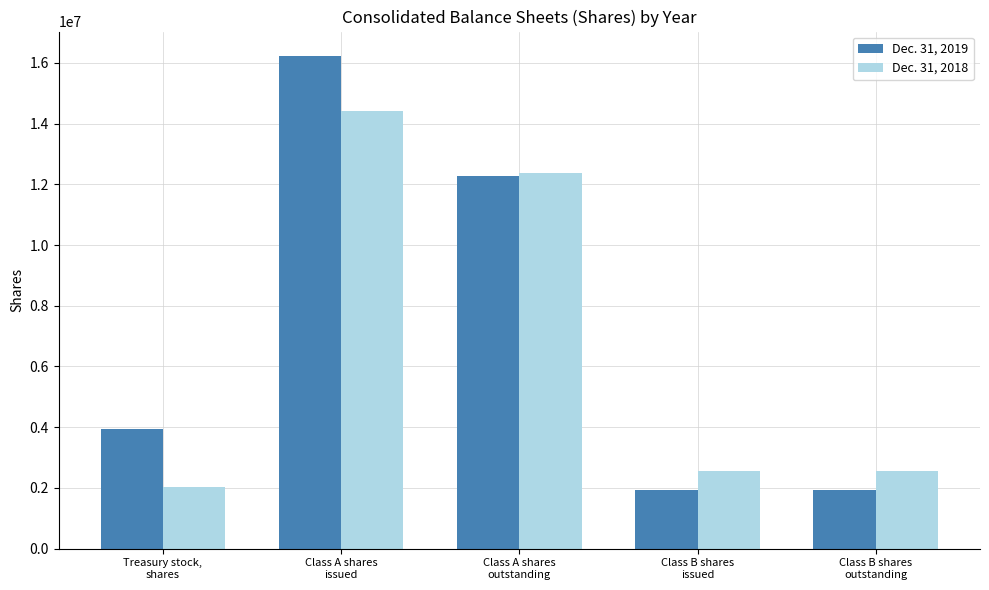

Reading left to right, list all the values displayed in this chart.

Dec. 31, 2019: 3945587	16219217	12273630	1916667	1916667
Dec. 31, 2018: 2038475	14425824	12387349	2541667	2541667